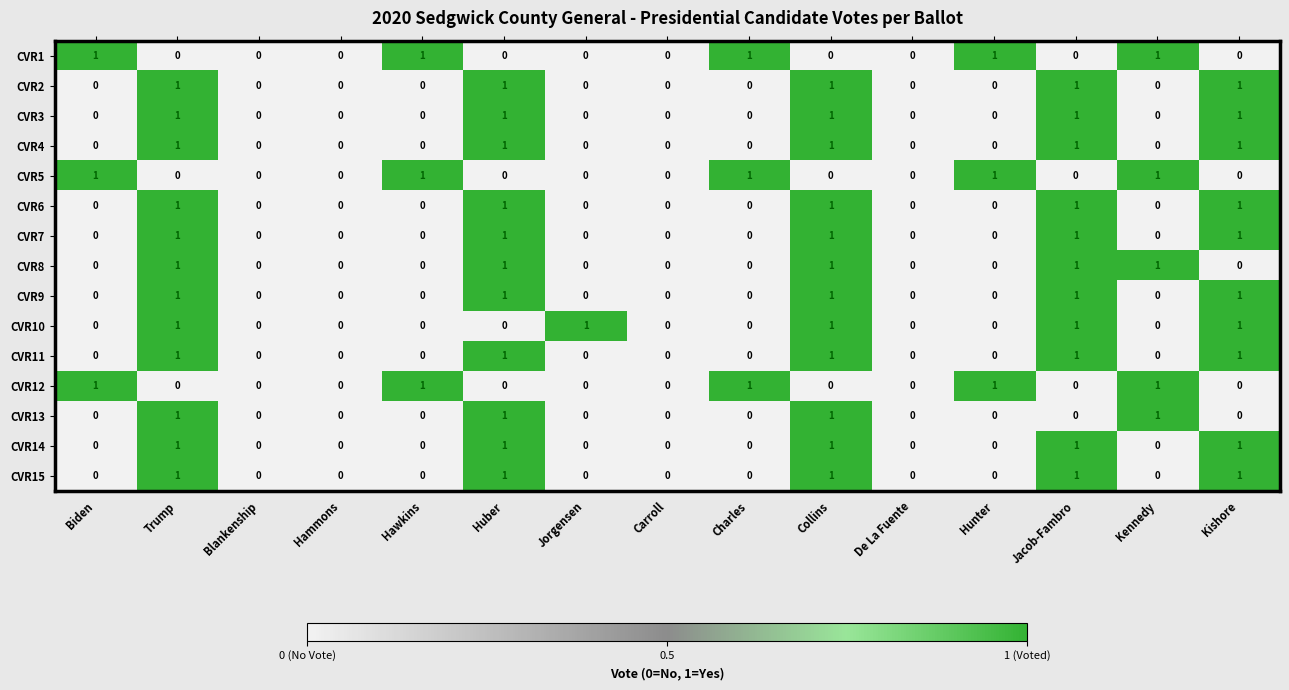

Is it true that CVR4 equals 1 at Jorgensen?

False